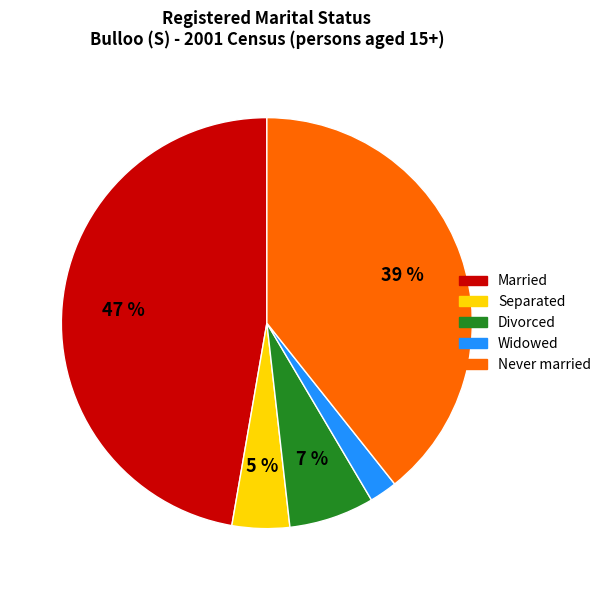

Is the sum of Divorced and Separated greater than half?

No